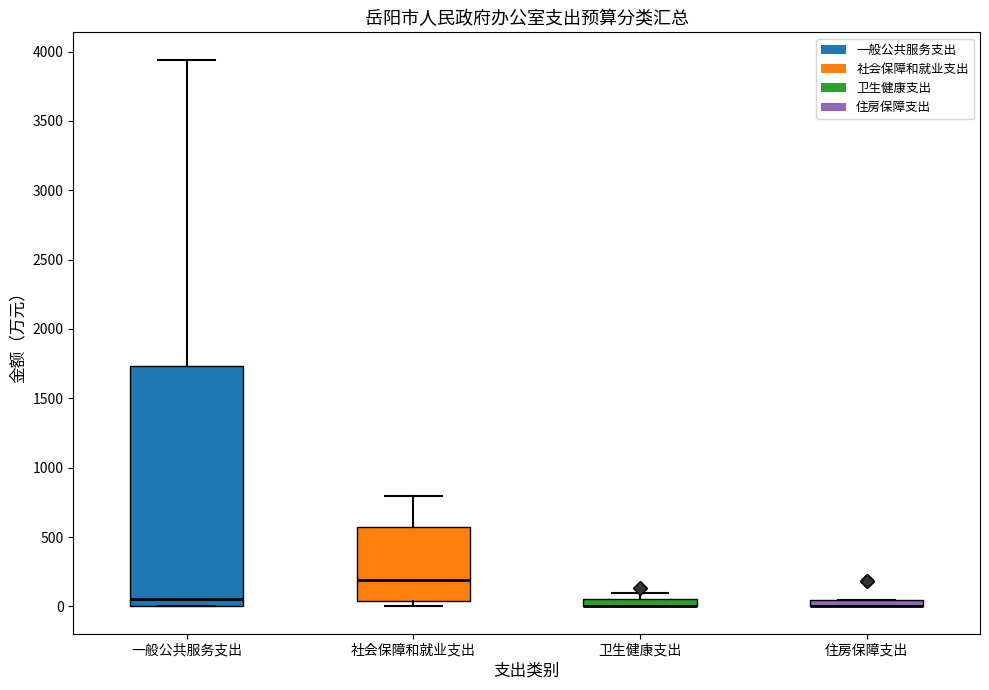

Comparing the boxes themselves (not the whiskers), which one is the tallest?

一般公共服务支出